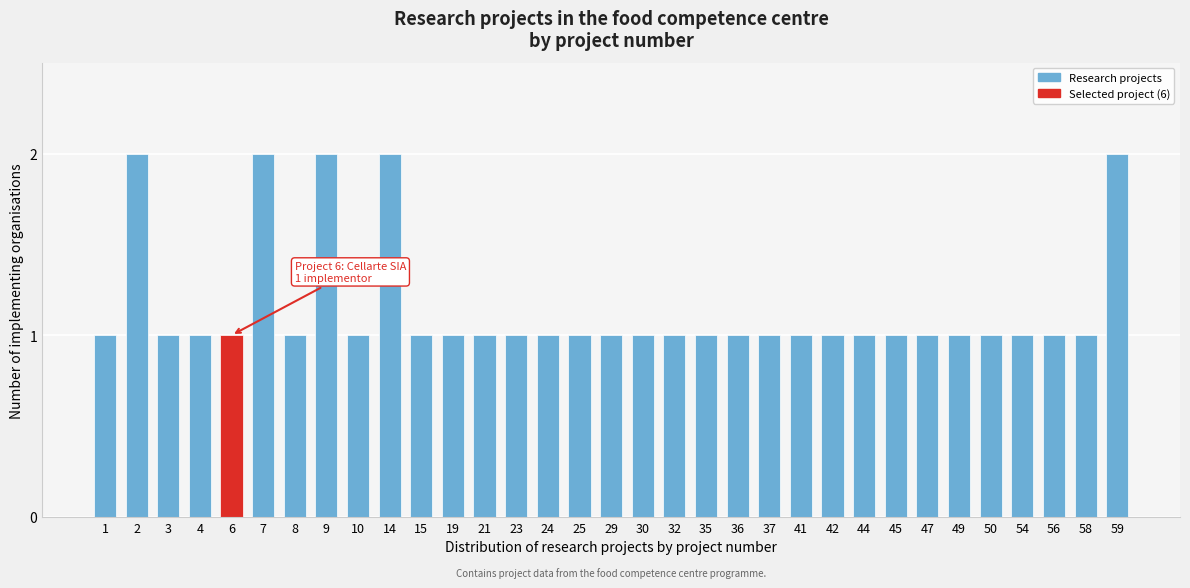

What is the ratio of the value at 44 to the value at 30?

1.0